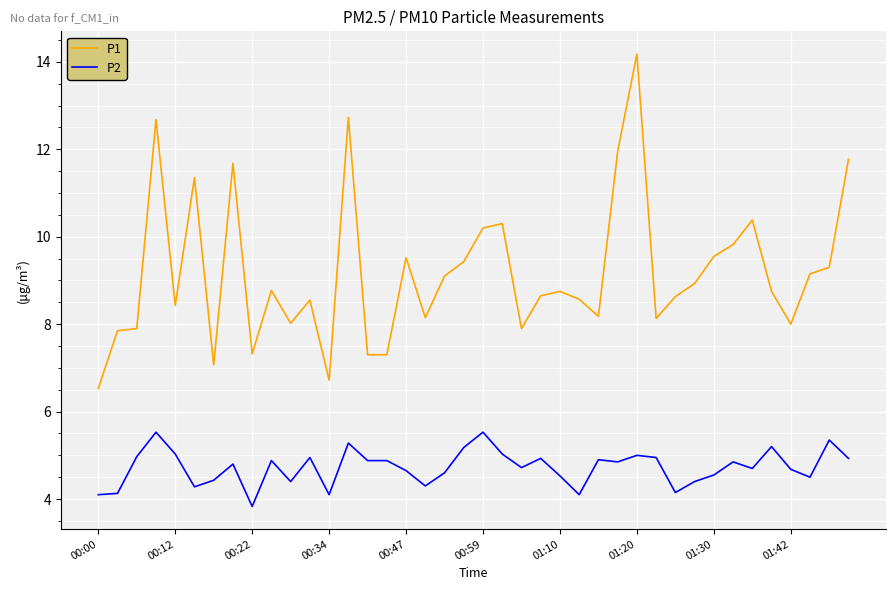

Rank the series by their maximum value, from lowest to highest.

P2, P1